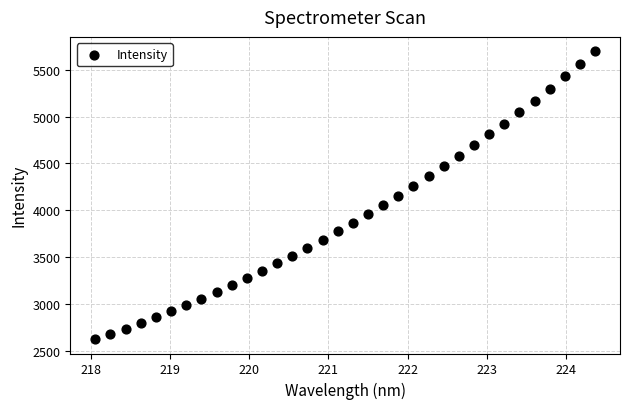

What is the range of X values (max minus min)?

6.3